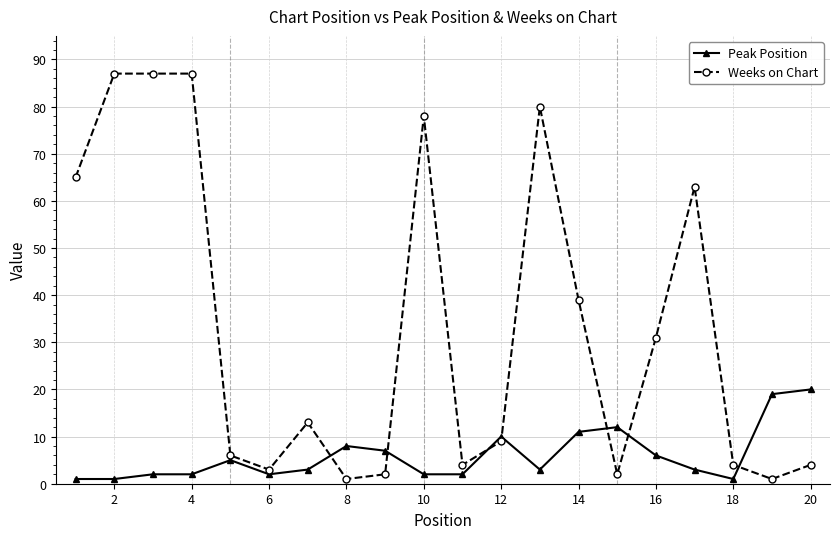

At how many categories does at least one series exceed 32?

8